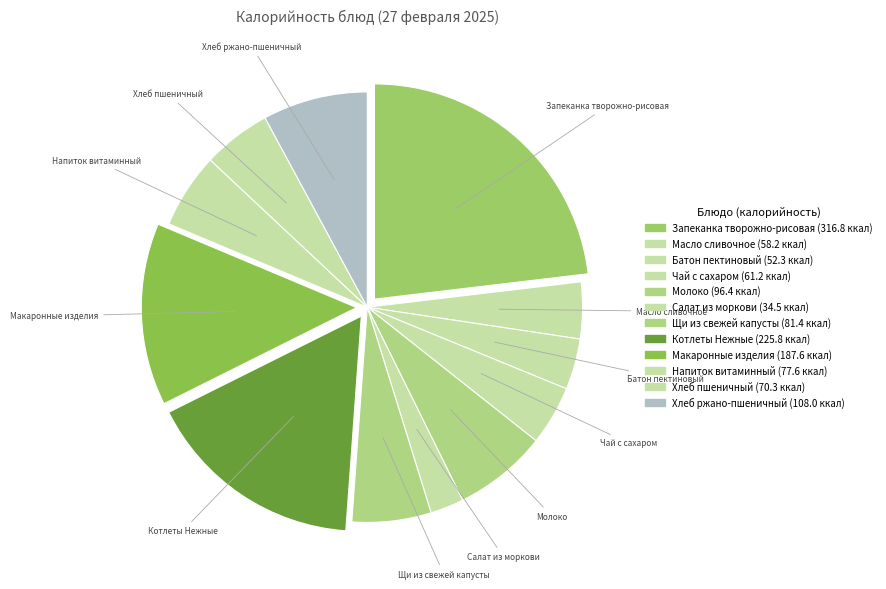

True or false: Хлеб пшеничный accounts for 5% of the total.

True